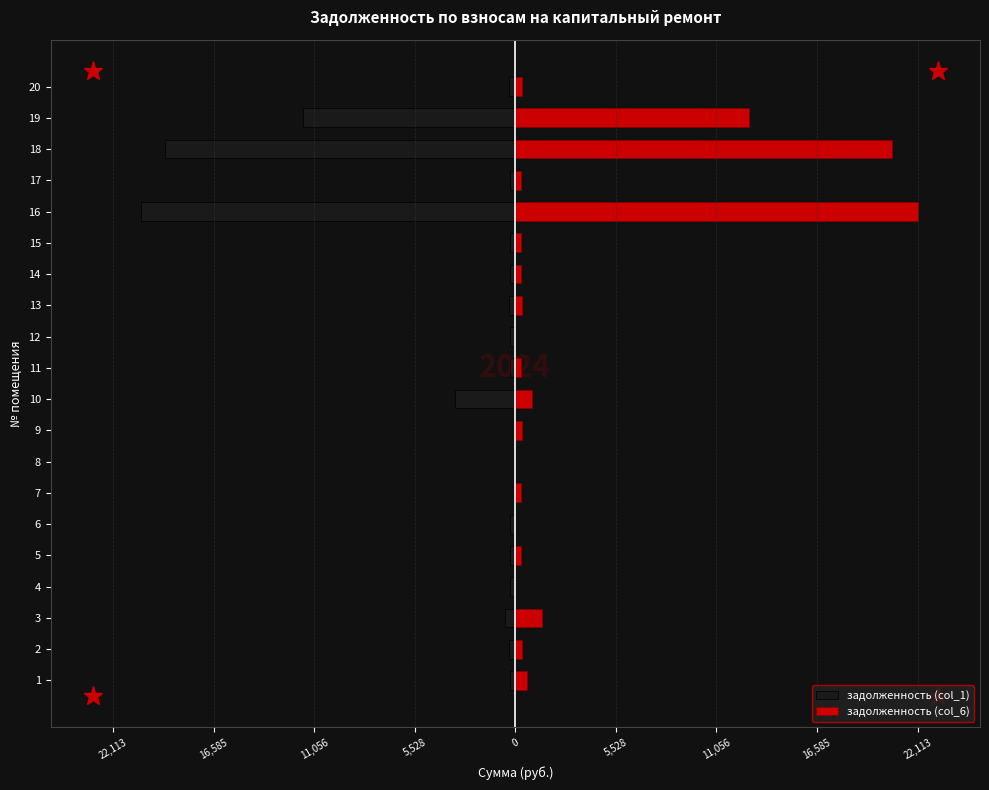

Which series has the largest range (max minus min)?

задолженность (col_6)